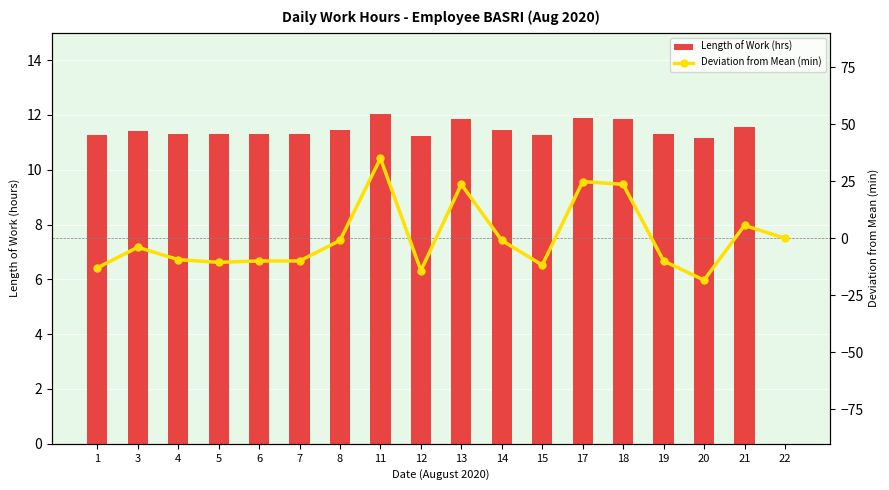

What is the value of the Deviation from Mean (min) bar at the 12th from the left?

-11.8